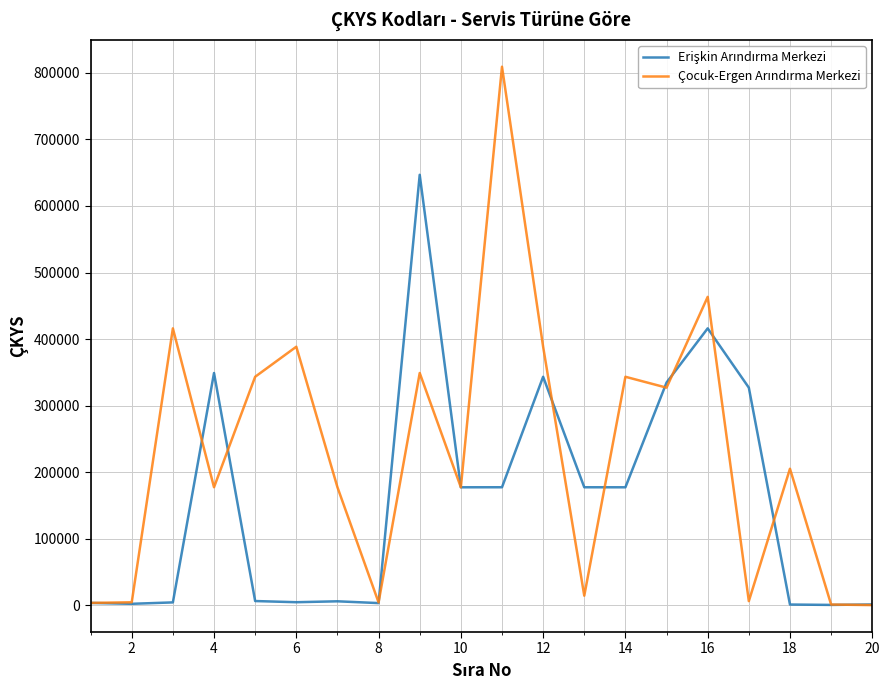

What is the greatest value displayed?

809302